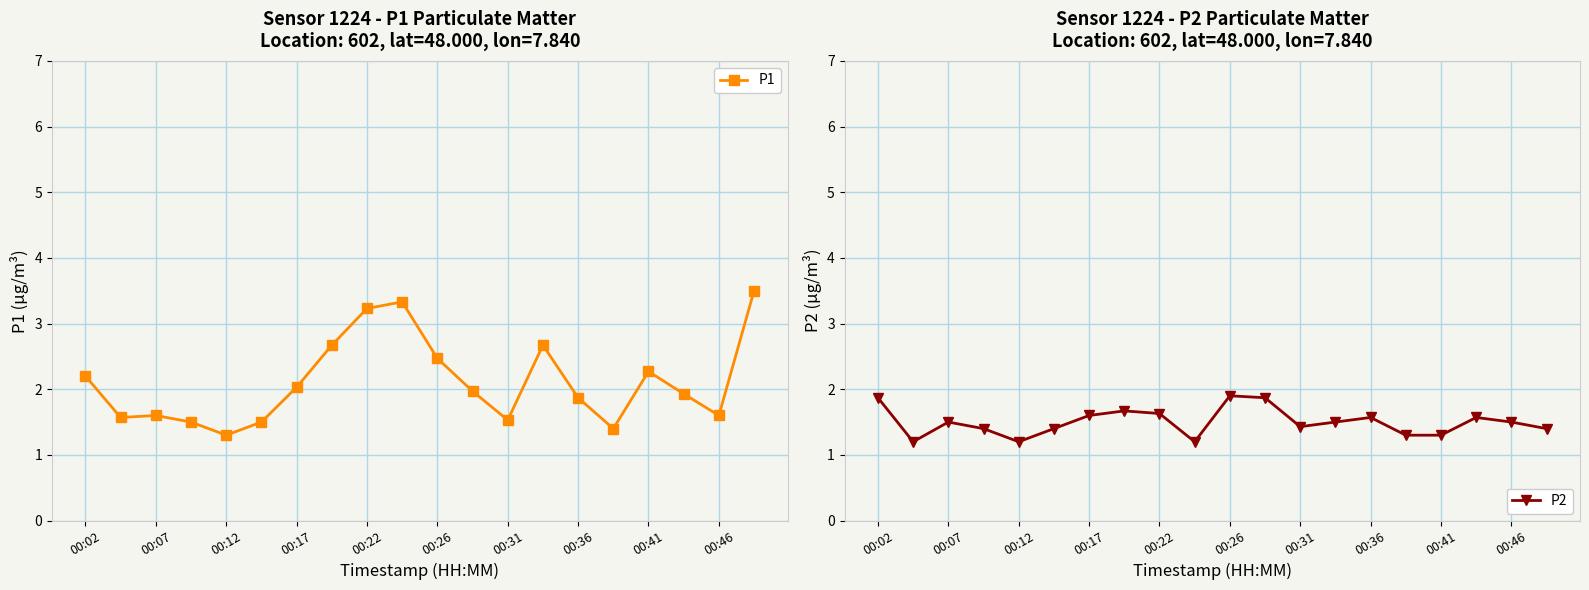

The value of P2 at 00:07 is 1.5. True or false?

True